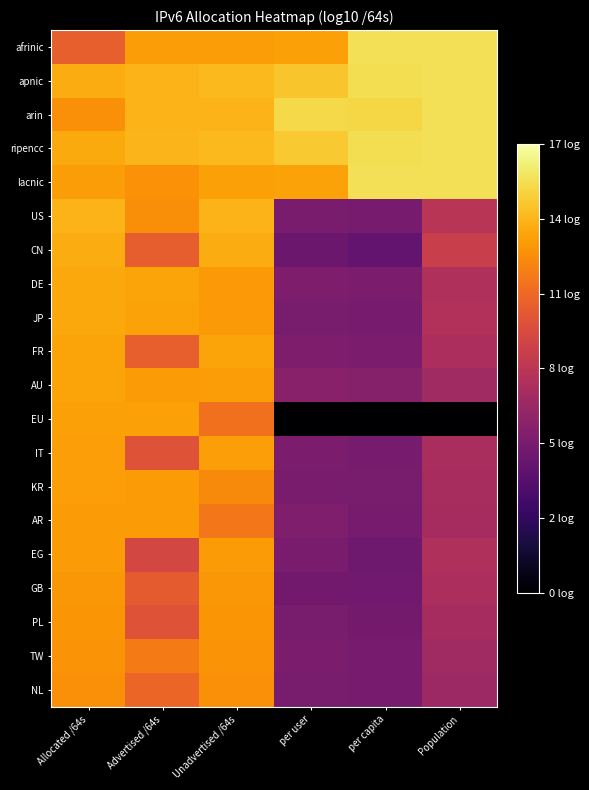

Reading left to right, list all the values displayed in this chart.

afrinic: Allocated /64s=10.9	Advertised /64s=13.3	Unadvertised /64s=13.3	per user=13.4	per capita=15.6	Population=15.7
apnic: Allocated /64s=13.8	Advertised /64s=14.1	Unadvertised /64s=14.3	per user=14.7	per capita=15.6	Population=15.7
arin: Allocated /64s=12.8	Advertised /64s=14.1	Unadvertised /64s=14.1	per user=15.4	per capita=15.3	Population=15.7
ripencc: Allocated /64s=13.8	Advertised /64s=14.2	Unadvertised /64s=14.3	per user=14.8	per capita=15.6	Population=15.7
lacnic: Allocated /64s=13.3	Advertised /64s=12.9	Unadvertised /64s=13.5	per user=13.5	per capita=15.6	Population=15.7
US: Allocated /64s=14.1	Advertised /64s=12.8	Unadvertised /64s=14.1	per user=5.7	per capita=5.6	Population=8.4
CN: Allocated /64s=13.9	Advertised /64s=10.9	Unadvertised /64s=13.9	per user=5.1	per capita=4.7	Population=9.1
DE: Allocated /64s=13.7	Advertised /64s=13.5	Unadvertised /64s=13.2	per user=5.9	per capita=5.8	Population=7.9
JP: Allocated /64s=13.7	Advertised /64s=13.5	Unadvertised /64s=13.2	per user=5.7	per capita=5.6	Population=8.1
FR: Allocated /64s=13.6	Advertised /64s=10.9	Unadvertised /64s=13.6	per user=5.9	per capita=5.8	Population=7.8
AU: Allocated /64s=13.6	Advertised /64s=13.3	Unadvertised /64s=13.3	per user=6.3	per capita=6.2	Population=7.4
EU: Allocated /64s=13.4	Advertised /64s=13.4	Unadvertised /64s=11.7	per user=0.0	per capita=0.0	Population=0.0
IT: Allocated /64s=13.4	Advertised /64s=10.3	Unadvertised /64s=13.4	per user=5.8	per capita=5.6	Population=7.8
KR: Allocated /64s=13.4	Advertised /64s=13.2	Unadvertised /64s=12.7	per user=5.7	per capita=5.7	Population=7.7
AR: Allocated /64s=13.3	Advertised /64s=13.2	Unadvertised /64s=11.9	per user=5.9	per capita=5.6	Population=7.6
EG: Allocated /64s=13.2	Advertised /64s=9.6	Unadvertised /64s=13.2	per user=5.7	per capita=5.3	Population=7.9
GB: Allocated /64s=13.1	Advertised /64s=10.7	Unadvertised /64s=13.1	per user=5.4	per capita=5.3	Population=7.8
PL: Allocated /64s=13.1	Advertised /64s=10.3	Unadvertised /64s=13.1	per user=5.7	per capita=5.5	Population=7.6
TW: Allocated /64s=13.0	Advertised /64s=12.0	Unadvertised /64s=13.0	per user=5.8	per capita=5.6	Population=7.4
NL: Allocated /64s=12.9	Advertised /64s=11.2	Unadvertised /64s=12.9	per user=5.7	per capita=5.6	Population=7.2